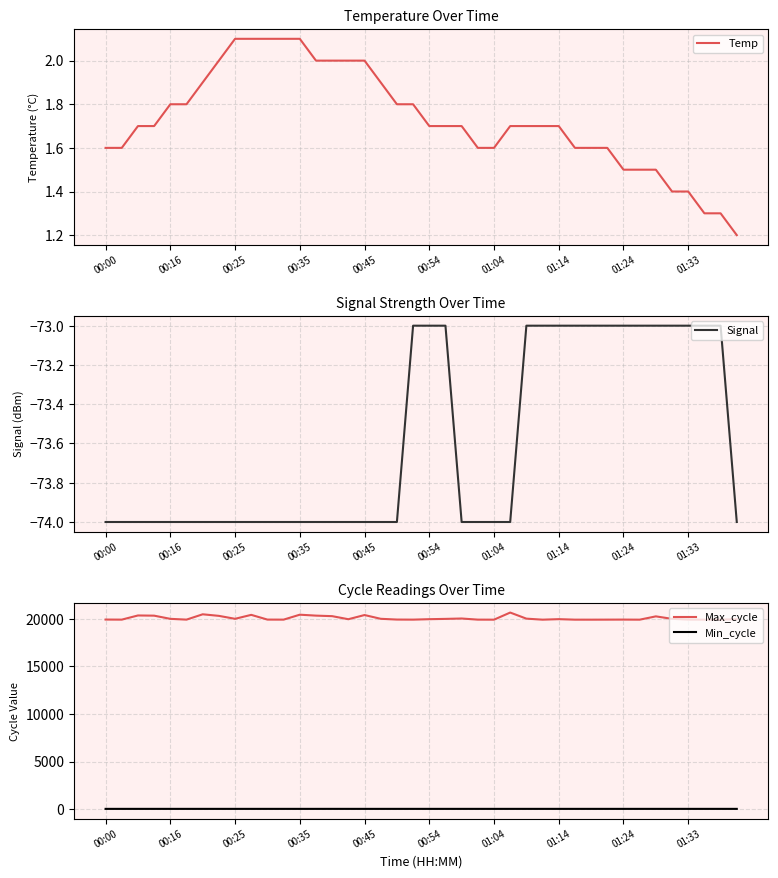

What is the difference between the second highest and second lowest values in the Temp series?

0.8